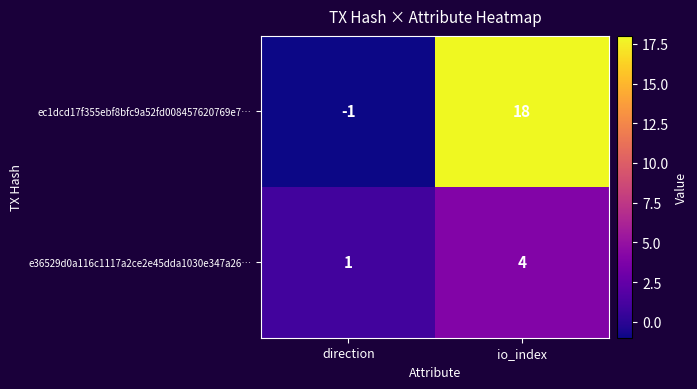

What value does the ec1dcd17f355ebf8bfc9a52fd008457620769e7… series have at io_index?

18